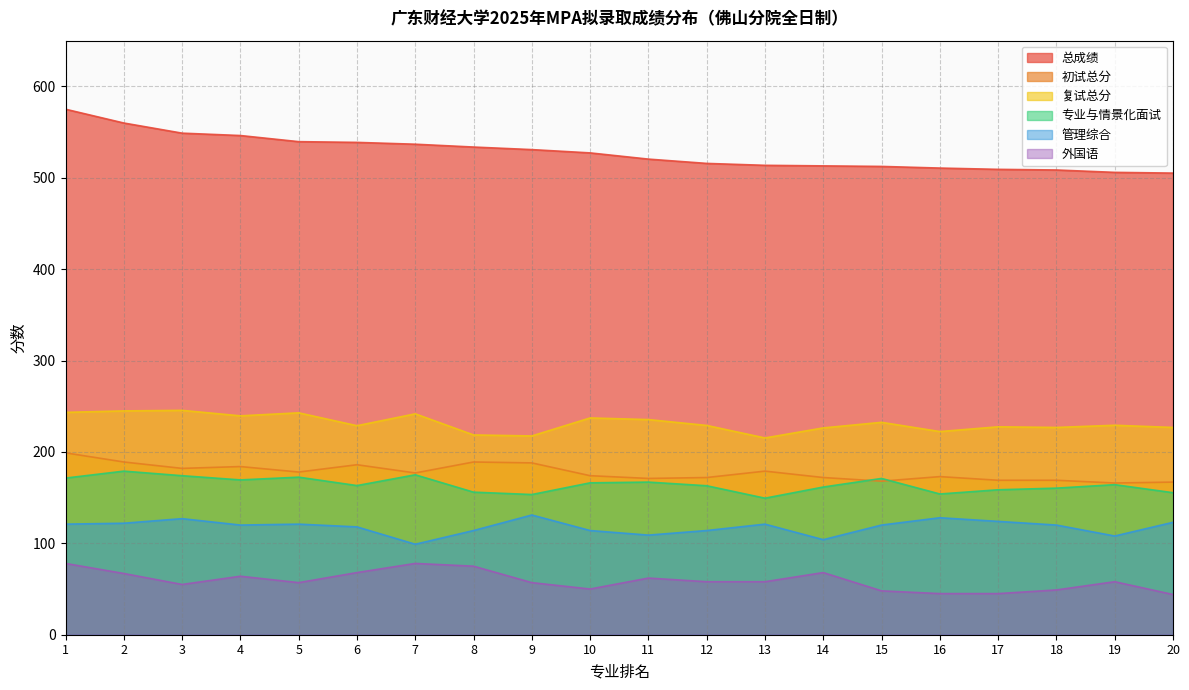

In 专业与情景化面试, how many points are higher than both neighbors (excluding endpoints)?

6